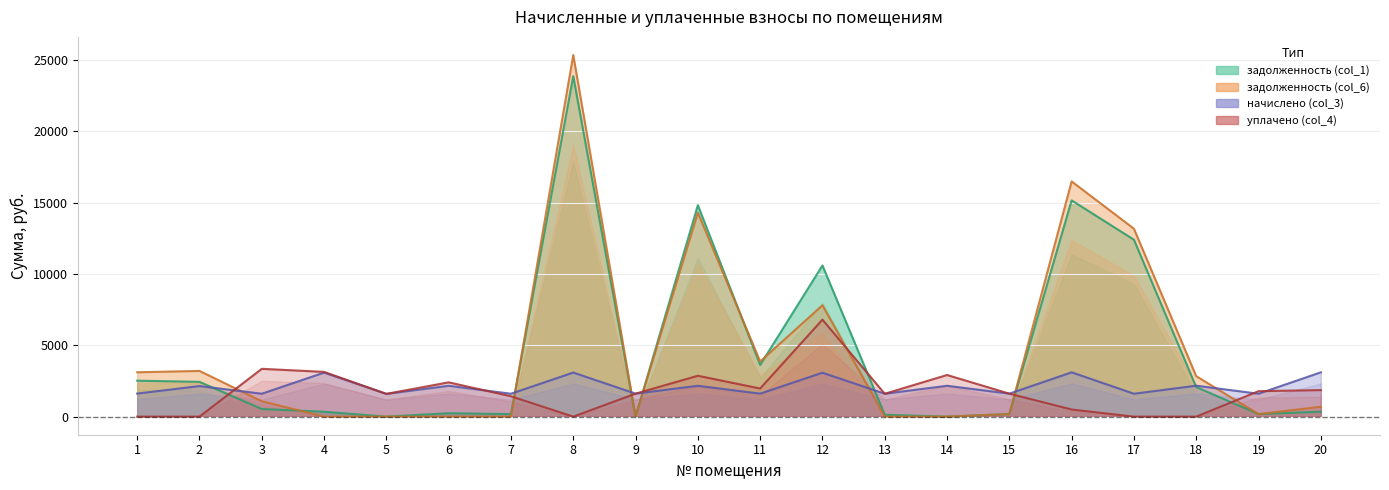

Reading left to right, transcribe all the data shown in this chart.

задолженность (col_1): 2521.1	2440.1	533.7	343.2	0.0	240.4	178.4	23870.9	0.0	14824.2	3623.5	10597.6	133.8	0.0	179.0	15161.2	12403.2	2070.9	178.4	345.1
задолженность (col_6): 3110.8	3206.0	1078.9	0.0	0.0	0.0	0.0	25353.3	0.0	14300.8	3865.6	7809.2	0.0	0.0	179.0	16490.8	13173.5	2835.2	178.4	690.3
начислено (col_3): 1616.4	2142.9	1605.9	3085.3	1595.3	2164.0	1605.9	3090.6	1611.1	2164.0	1611.1	3080.1	1605.9	2164.0	1611.1	3106.3	1605.9	2169.2	1605.9	3106.3
уплачено (col_4): 0.0	0.0	3351.8	3137.7	1595.3	2404.4	1427.4	0.0	1611.1	2865.3	1971.2	6800.0	1603.2	2918.1	1611.1	500.0	0.0	0.0	1784.3	1861.2